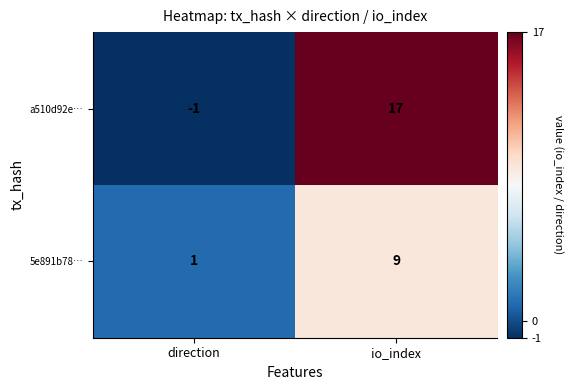

Reading left to right, transcribe all the data shown in this chart.

a510d92e…: -1	17
5e891b78…: 1	9